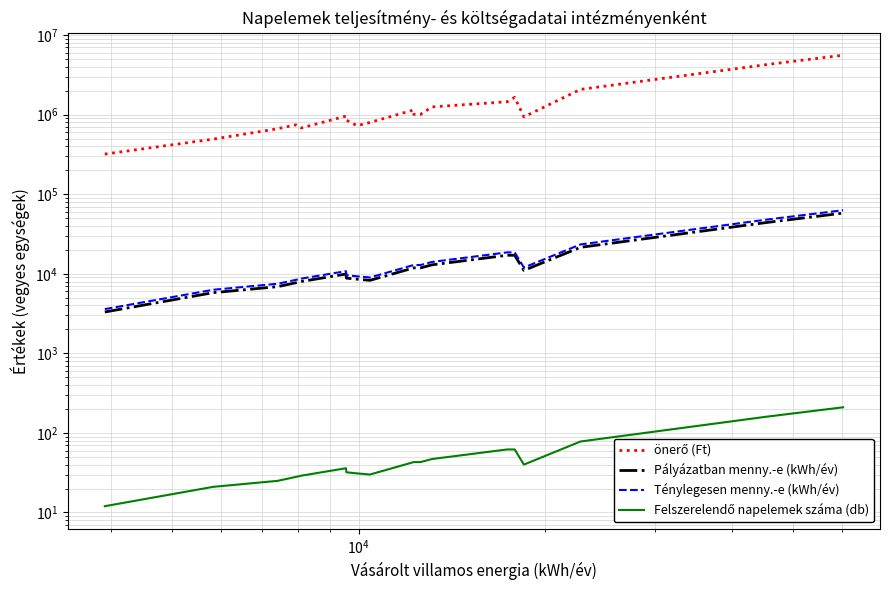

Is the value of önerő (Ft) at 18 greater than the value of Pályázatban menny.-e (kWh/év) at $\mathdefault{10^{2}}$?

Yes